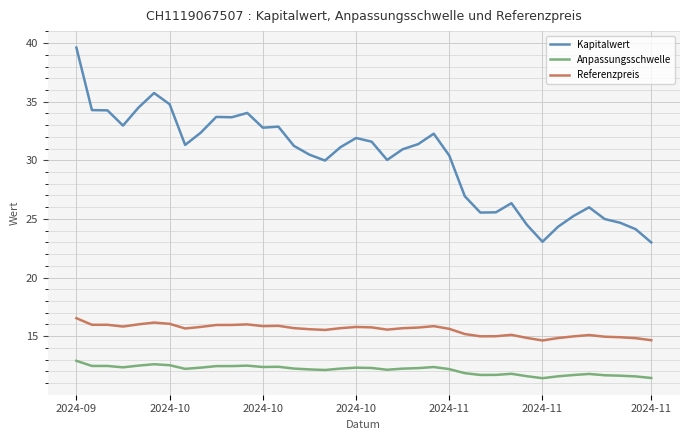

True or false: Anpassungsschwelle and Referenzpreis cross at least once.

False